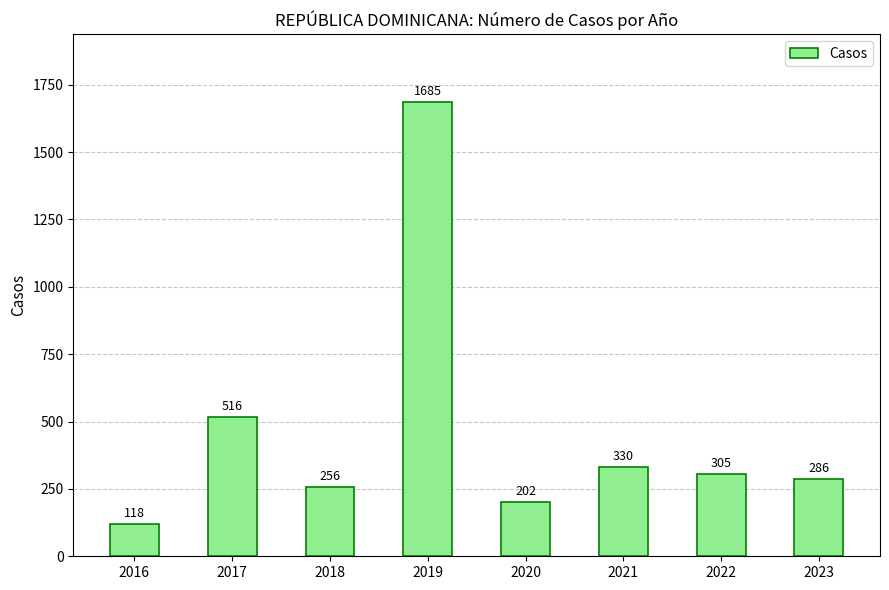

List the labels in order of value, largest first.

2019, 2017, 2021, 2022, 2023, 2018, 2020, 2016